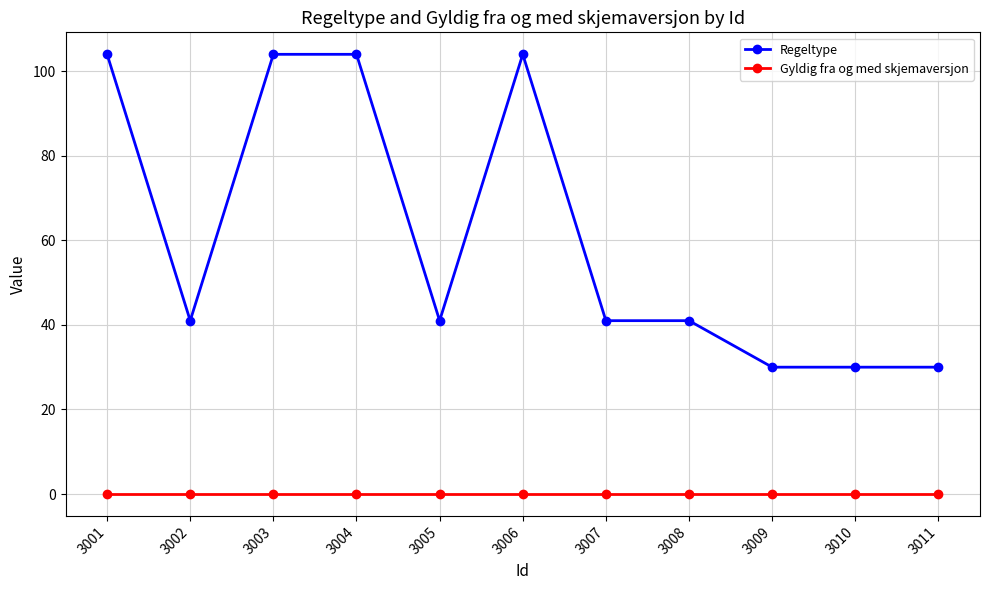

True or false: Regeltype and Gyldig fra og med skjemaversjon intersect in this chart.

False